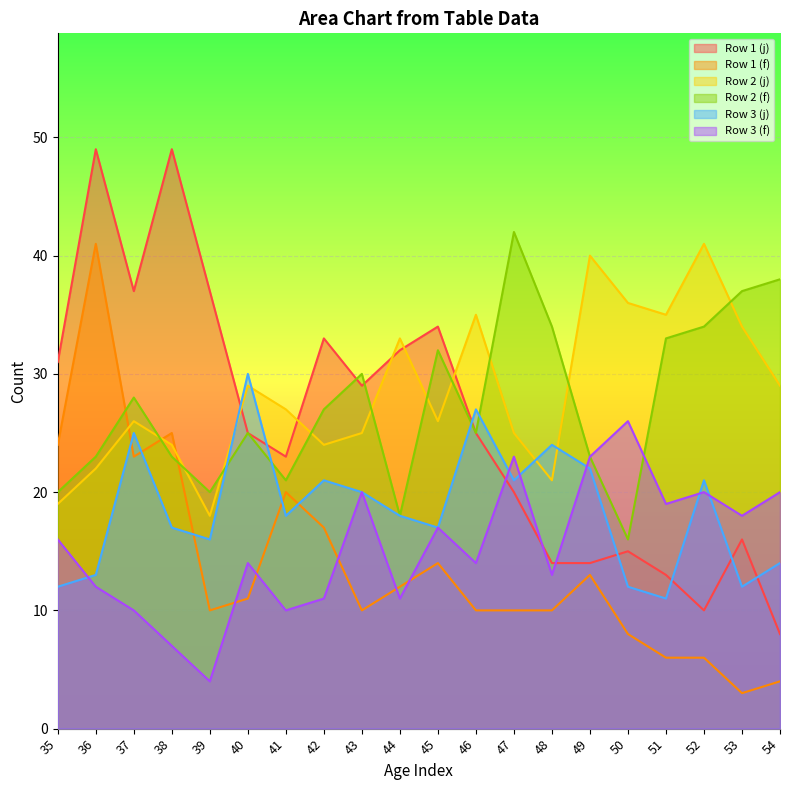

List the series in order of their peak value, highest first.

Row 1 (j), Row 2 (f), Row 1 (f), Row 2 (j), Row 3 (j), Row 3 (f)